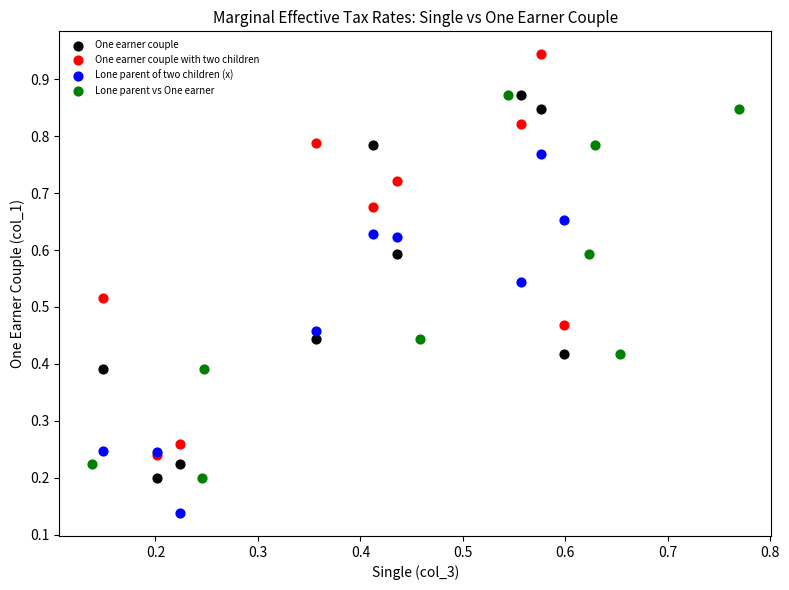

Which series reaches the minimum Y coordinate?

Lone parent of two children (x)